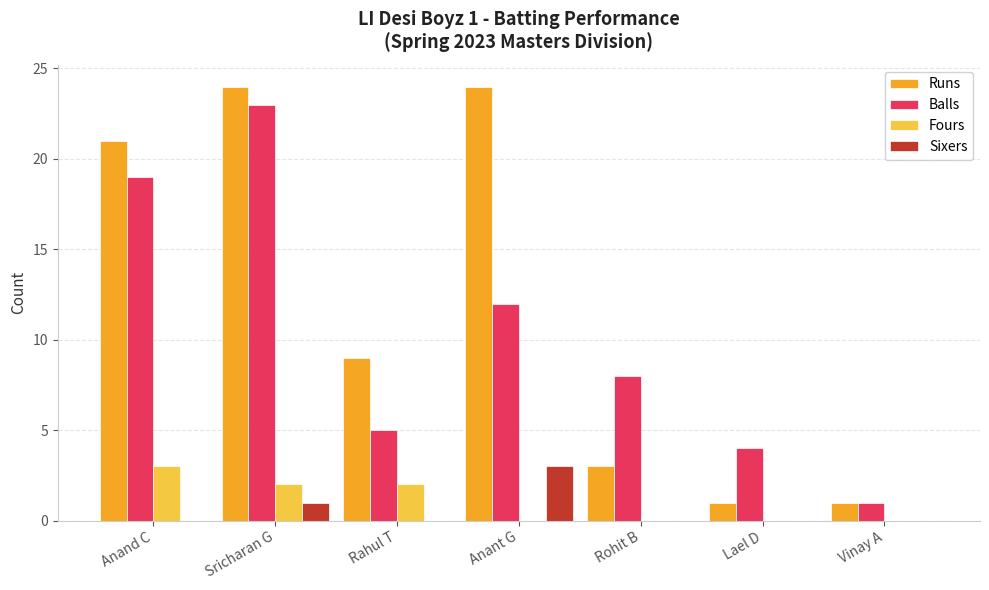

What is the sum of all Sixers values?

4